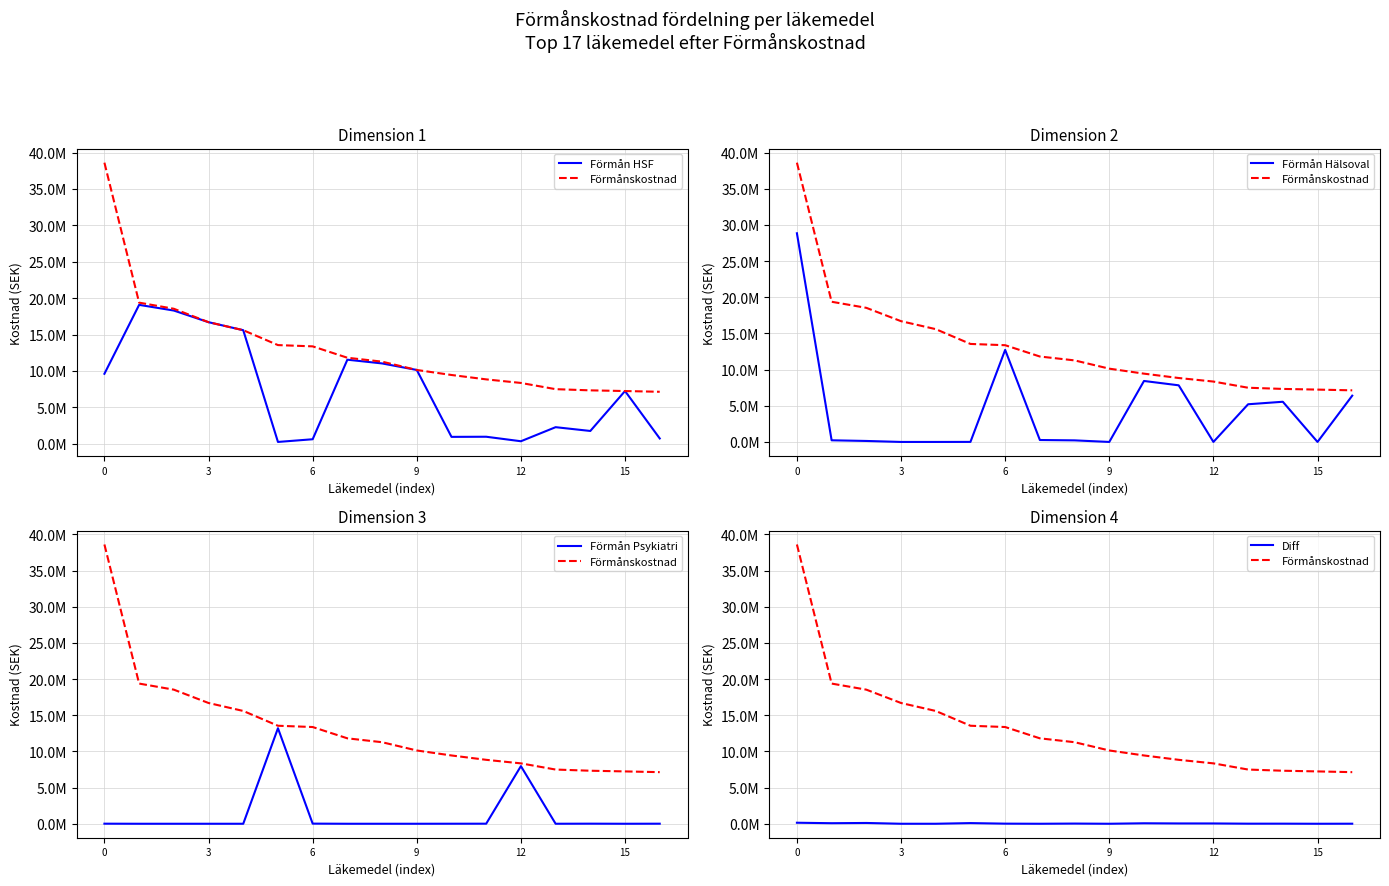

Is this an area chart (filled region under the line)?

No